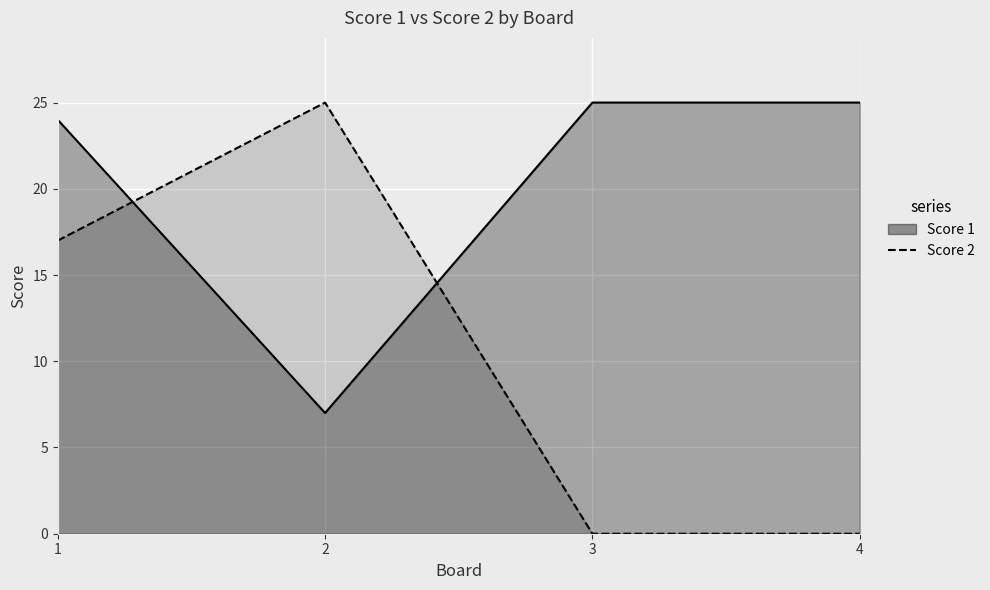

At which category does Score 1 reach its first local valley?

2